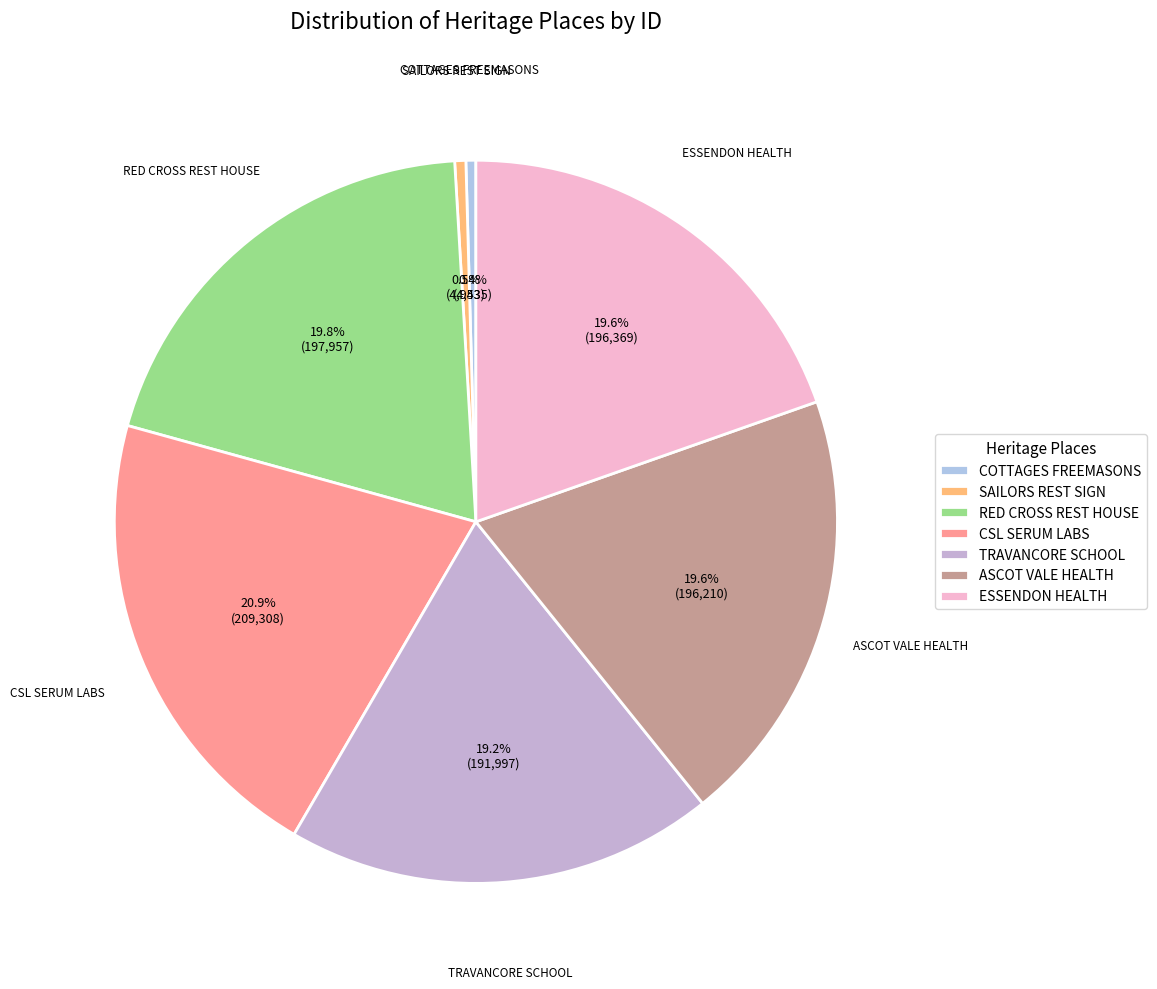

How much of the chart is everything except CSL SERUM LABS?

79.1%